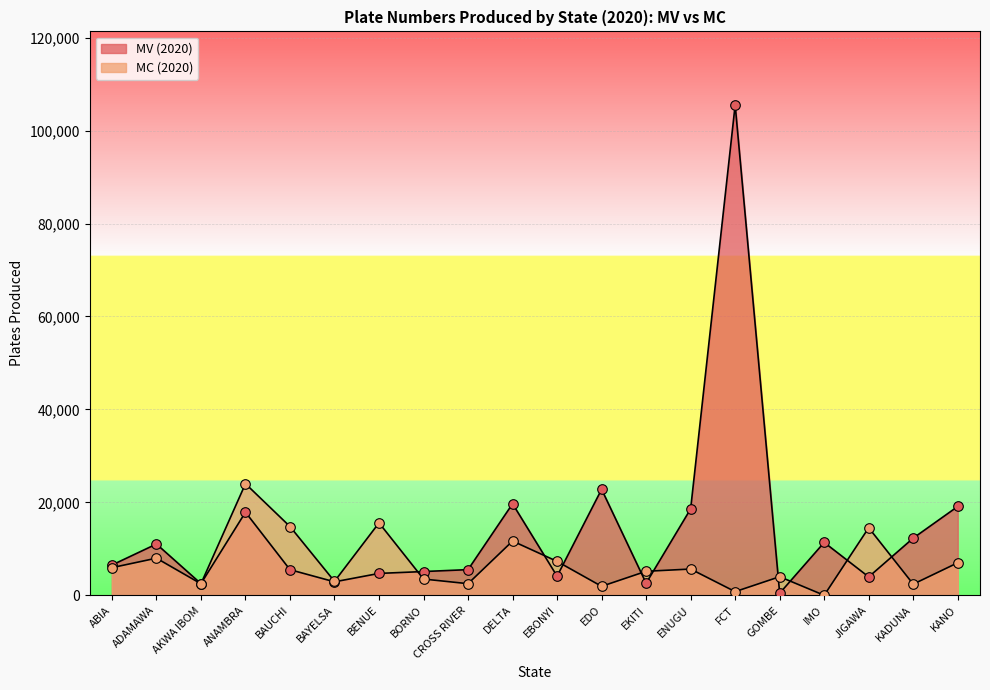

Which series has the widest spread of Y values?

MV (2020)